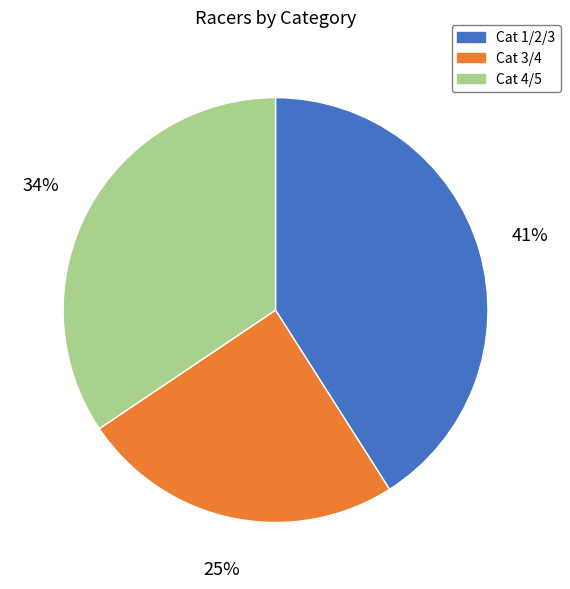

Which slice is the smallest?

Cat 3/4